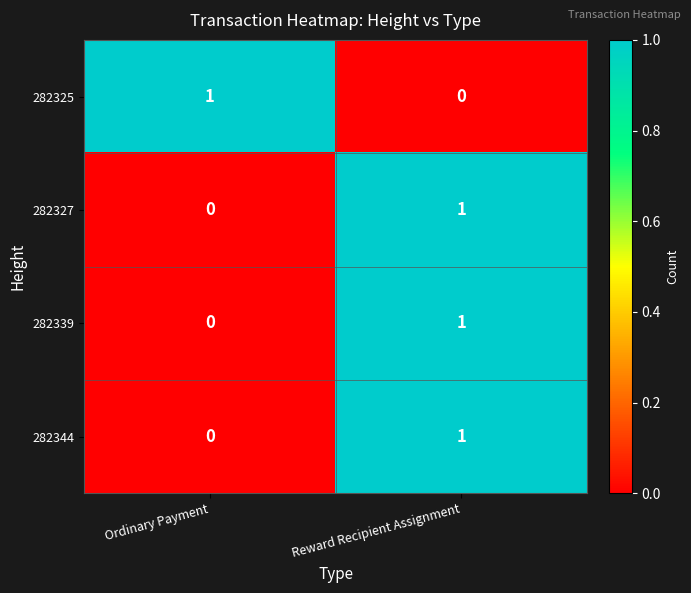

At which label does 282339 reach its minimum?

Ordinary Payment